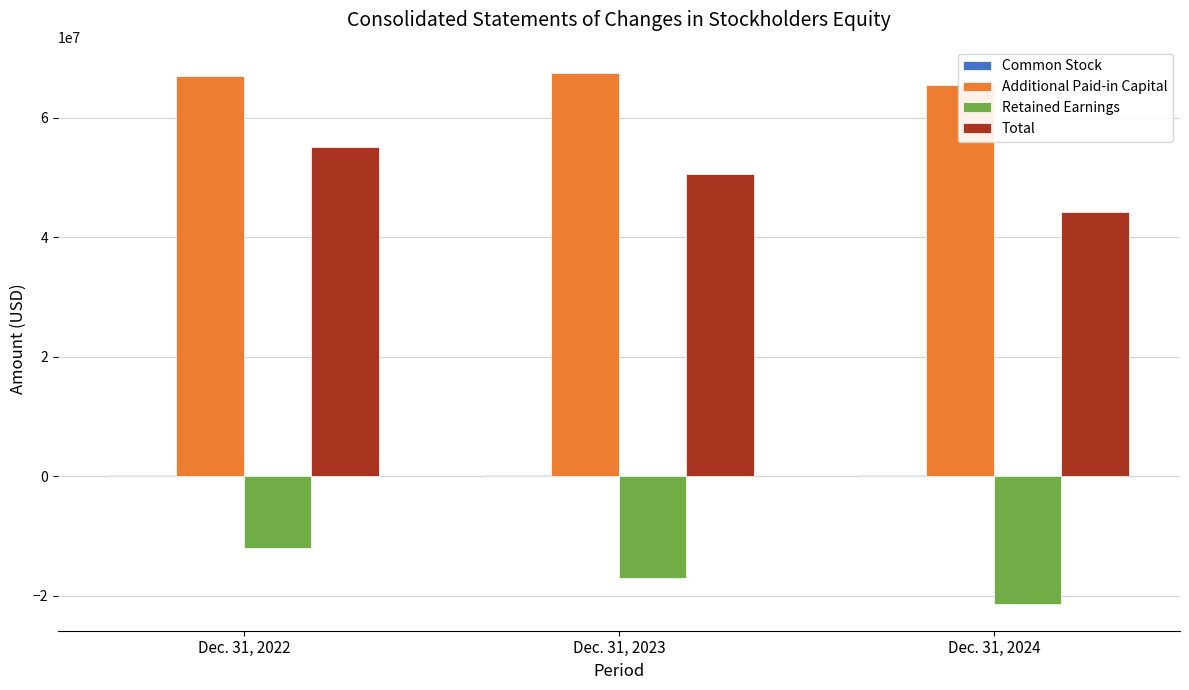

True or false: Retained Earnings has a value of -21373000 at Dec. 31, 2024.

True